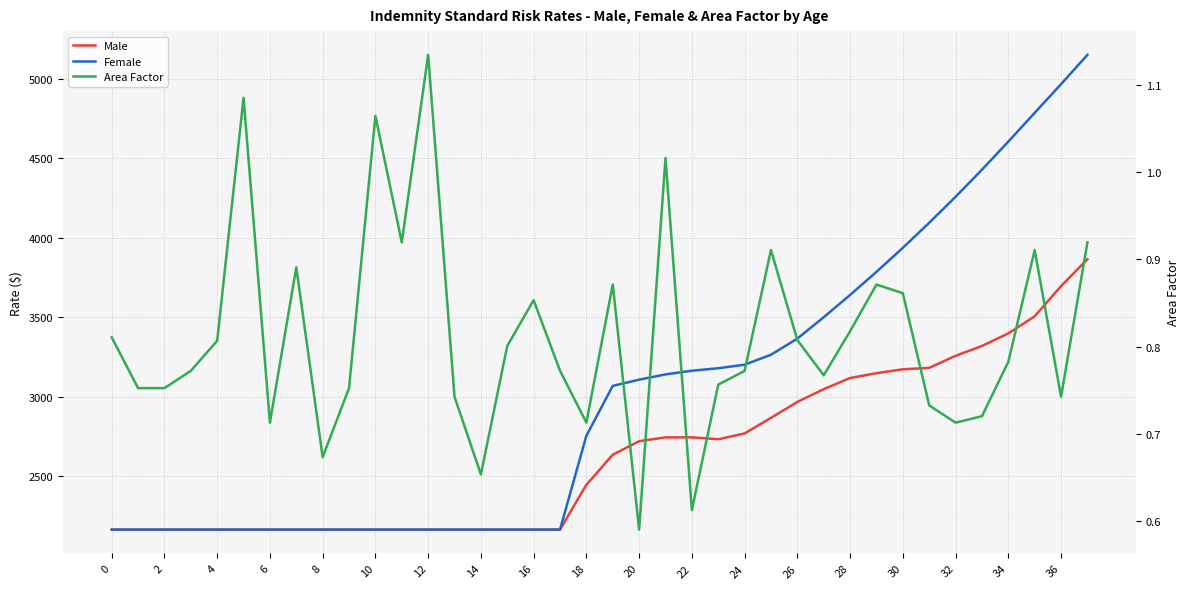

Reading left to right, what are all the values shown in this chart?

Male: 2162.8	2162.8	2162.8	2162.8	2162.8	2162.8	2162.8	2162.8	2162.8	2162.8	2162.8	2162.8	2162.8	2162.8	2162.8	2162.8	2162.8	2162.8	2444.9	2634.2	2719.4	2743.5	2743.7	2731.5	2768.2	2866.2	2966.7	3047.0	3117.3	3147.6	3172.2	3181.3	3257.0	3318.9	3398.1	3505.5	3695.8	3864.8
Female: 2162.8	2162.8	2162.8	2162.8	2162.8	2162.8	2162.8	2162.8	2162.8	2162.8	2162.8	2162.8	2162.8	2162.8	2162.8	2162.8	2162.8	2162.8	2753.6	3067.8	3106.7	3140.0	3163.2	3178.9	3201.1	3263.6	3365.5	3500.1	3640.0	3785.6	3937.0	4094.4	4258.2	4428.4	4605.5	4786.7	4967.3	5151.8
Area Factor: 0.8	0.8	0.8	0.8	0.8	1.1	0.7	0.9	0.7	0.8	1.1	0.9	1.1	0.7	0.7	0.8	0.9	0.8	0.7	0.9	0.6	1.0	0.6	0.8	0.8	0.9	0.8	0.8	0.8	0.9	0.9	0.7	0.7	0.7	0.8	0.9	0.7	0.9